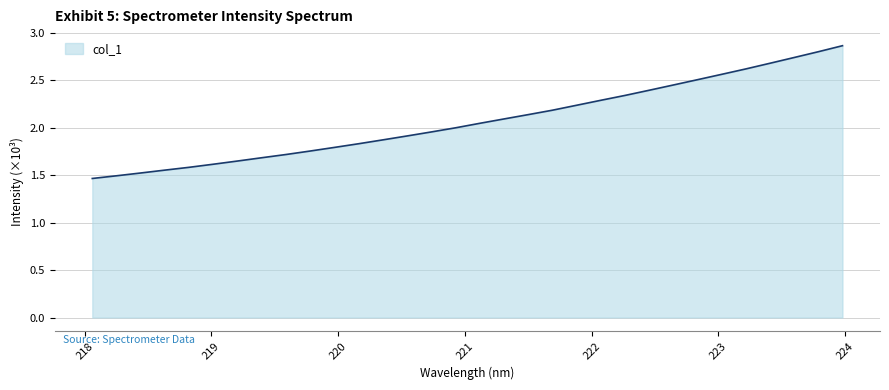

What is the difference between the maximum and minimum values?

1.4